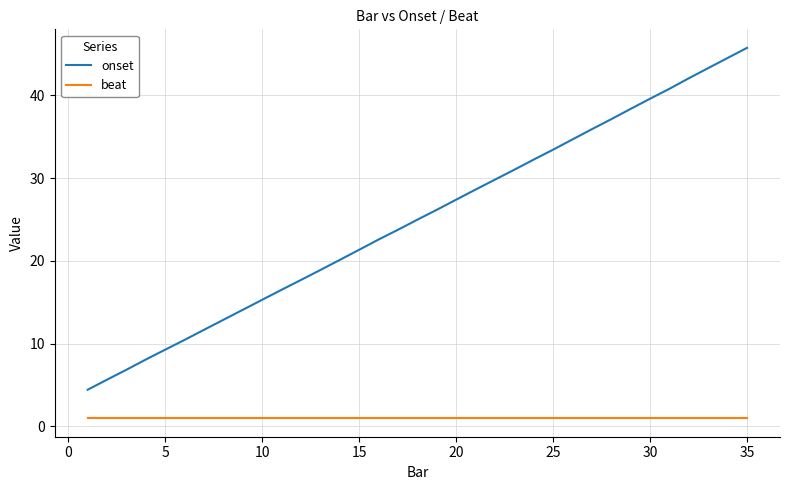

List the series in order of their peak value, highest first.

onset, beat